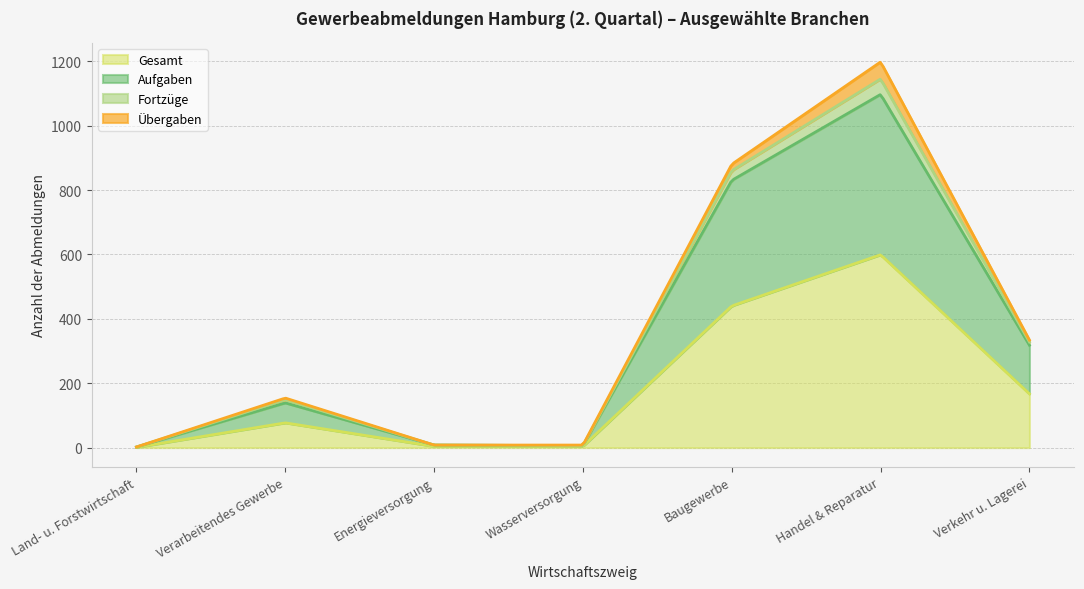

At which category is the sum across all series the highest?

Handel & Reparatur